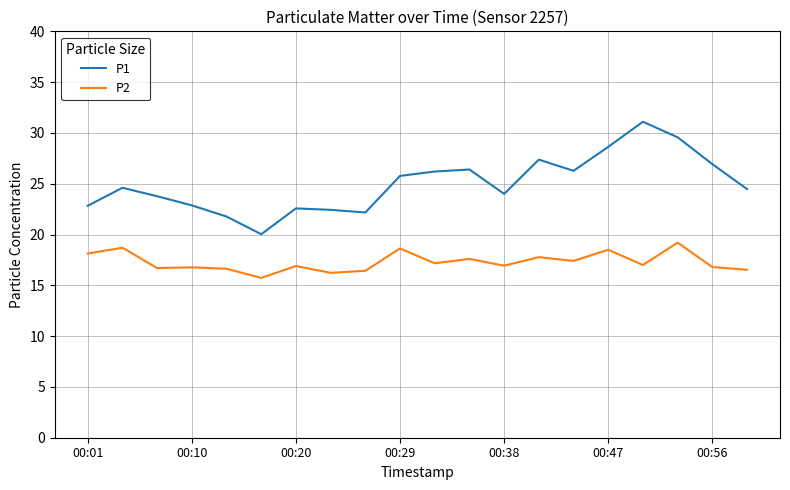

Rank the series by their average value, from highest to lowest.

P1, P2